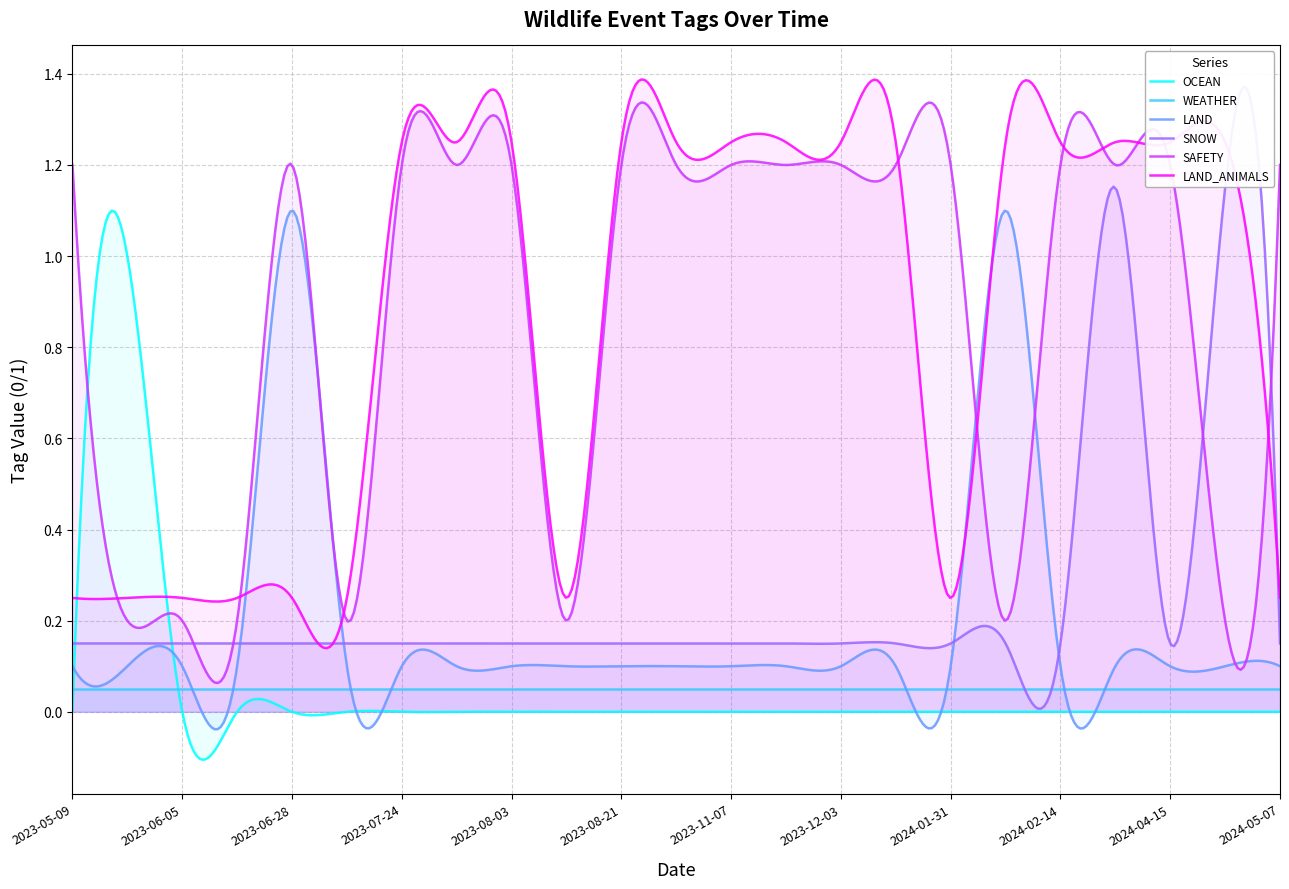

True or false: LAND has a value of 0 at 2023-08-21.

False